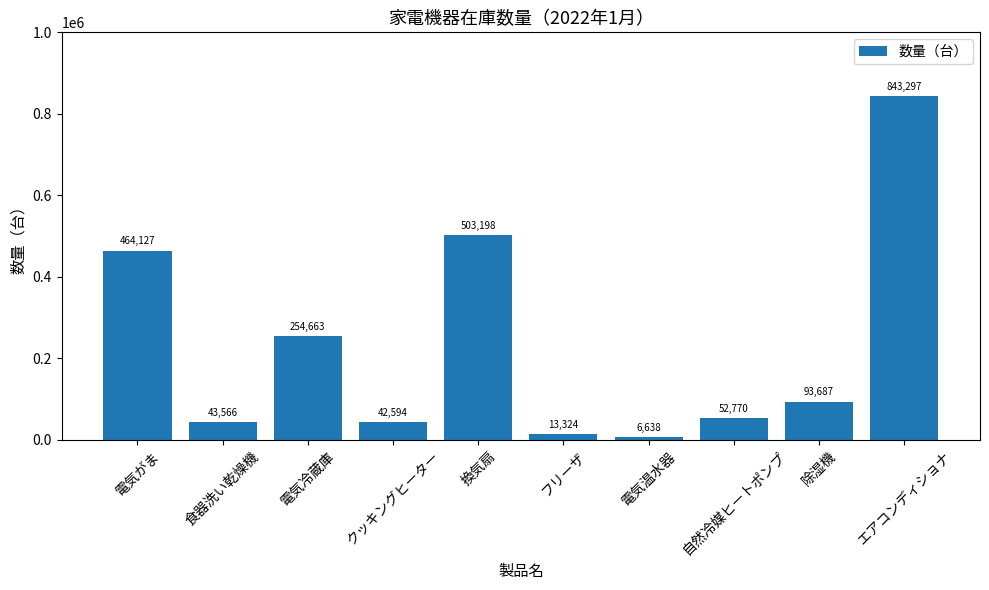

What is the average value?

231786